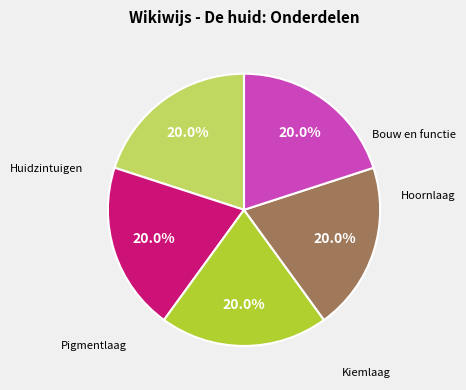

Does any single category account for the majority?

No